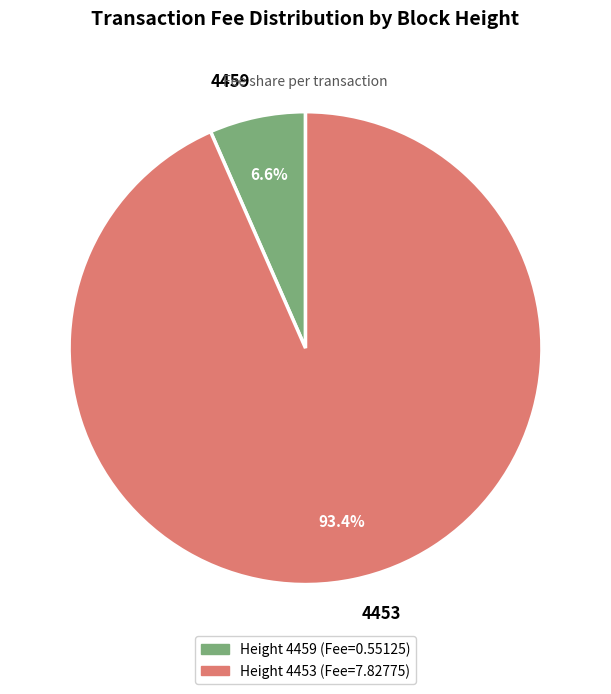

What portion of the pie excludes 4459?

93.4%